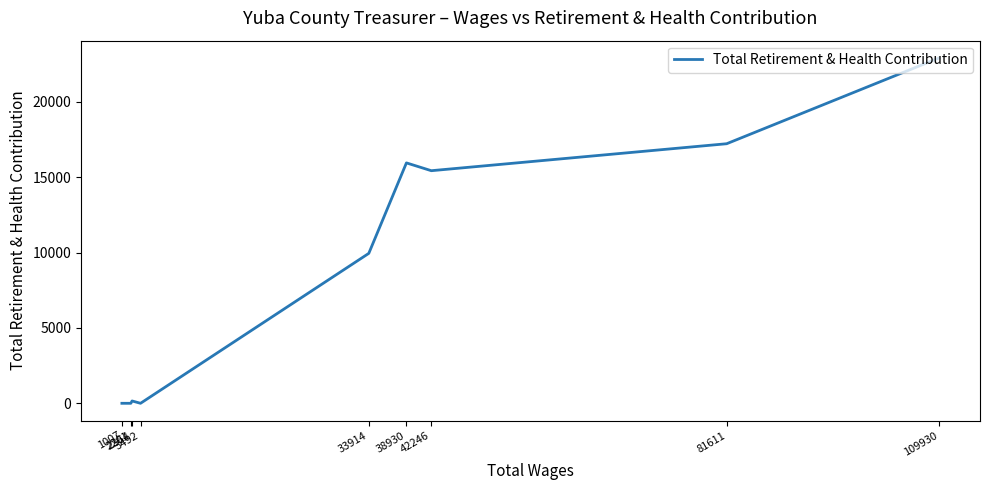

Where is the first local minimum?

42246